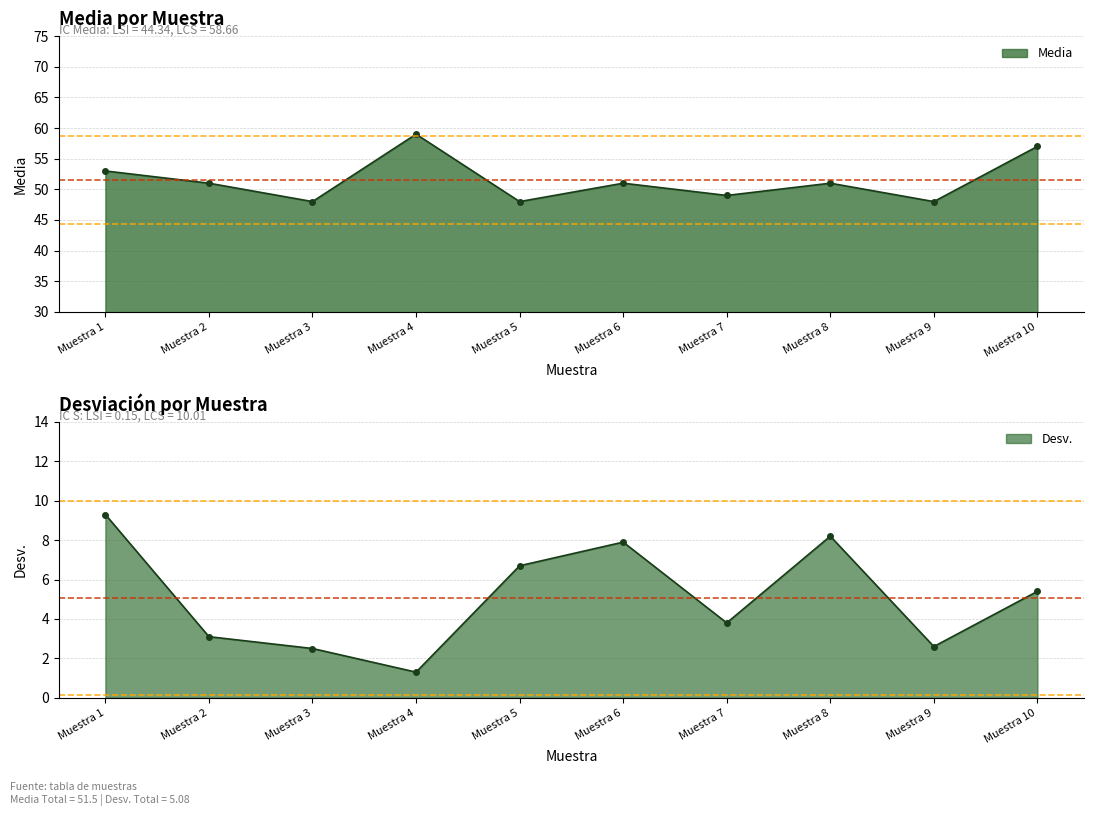

True or false: Desv. and Media intersect in this chart.

False